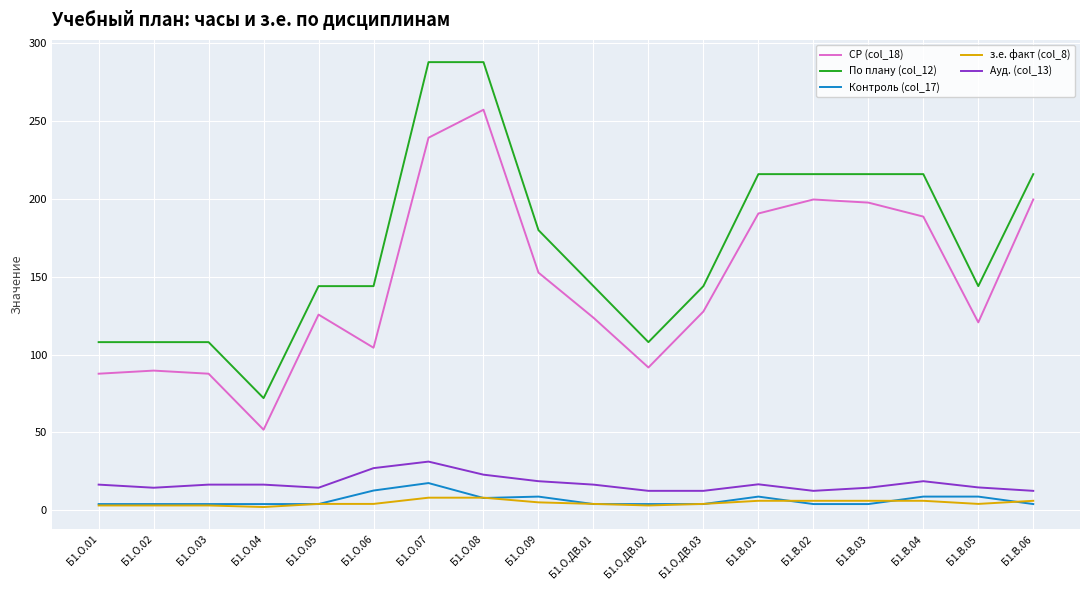

How many distinct data groups are displayed?

5